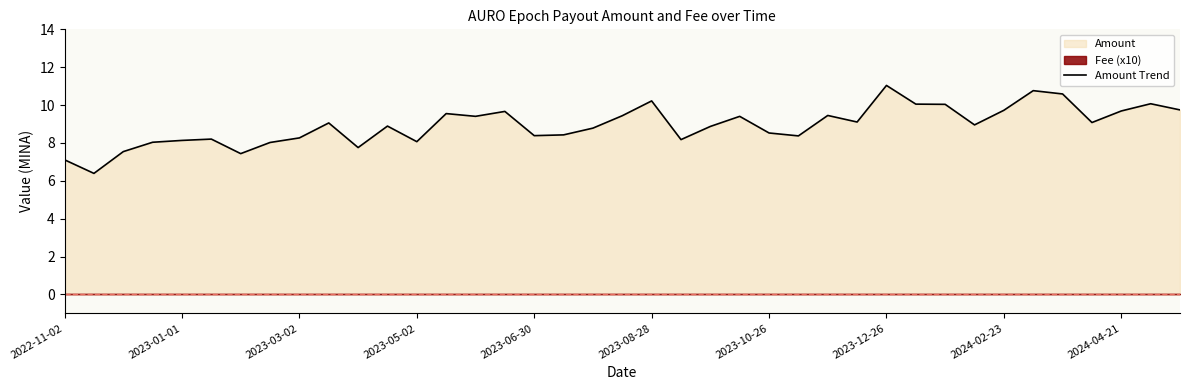

Read the value at 33.

10.8